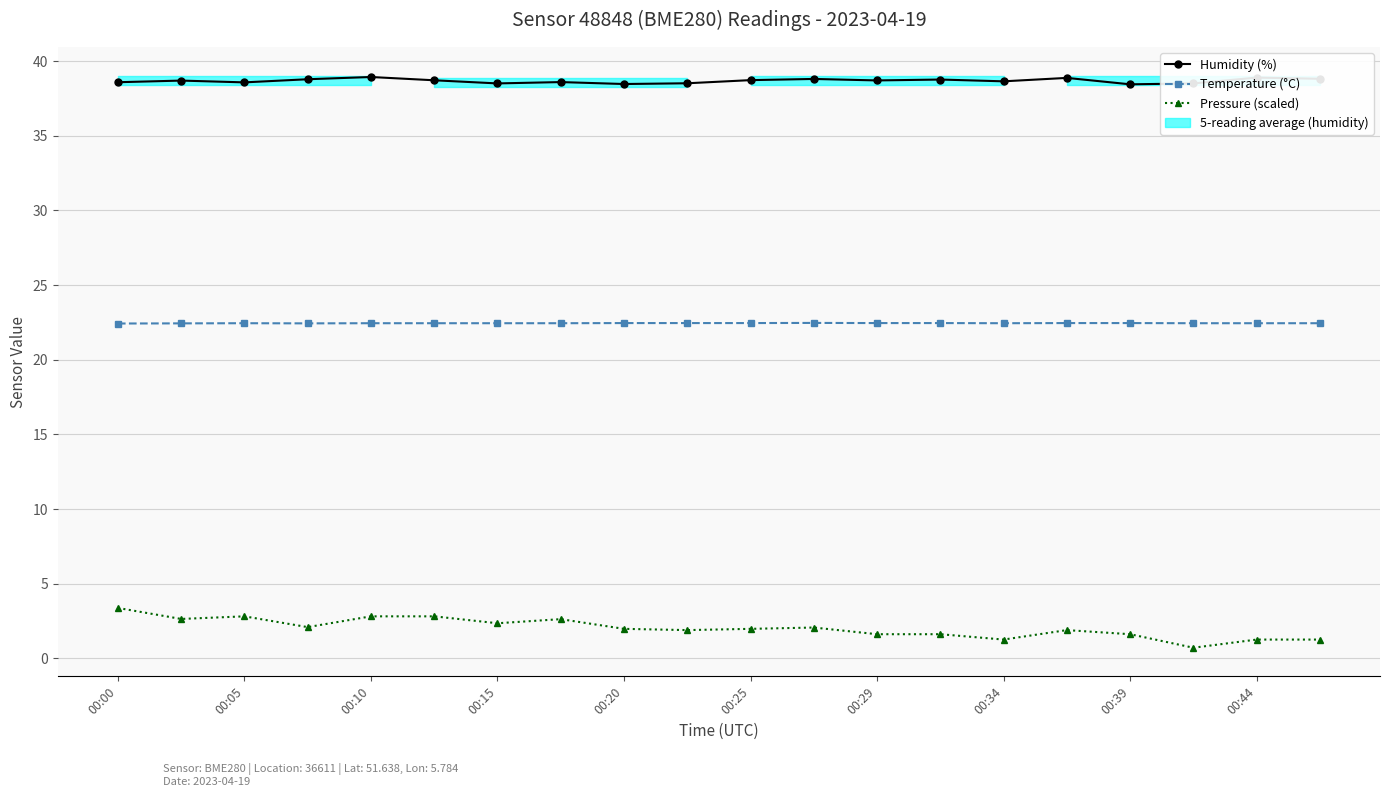

Count the number of data series in this chart.

3